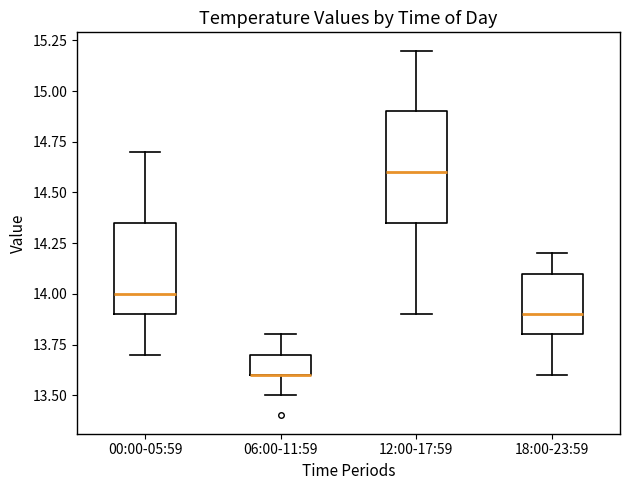

Which box is the tallest, from its lower edge to its upper edge?

12:00-17:59